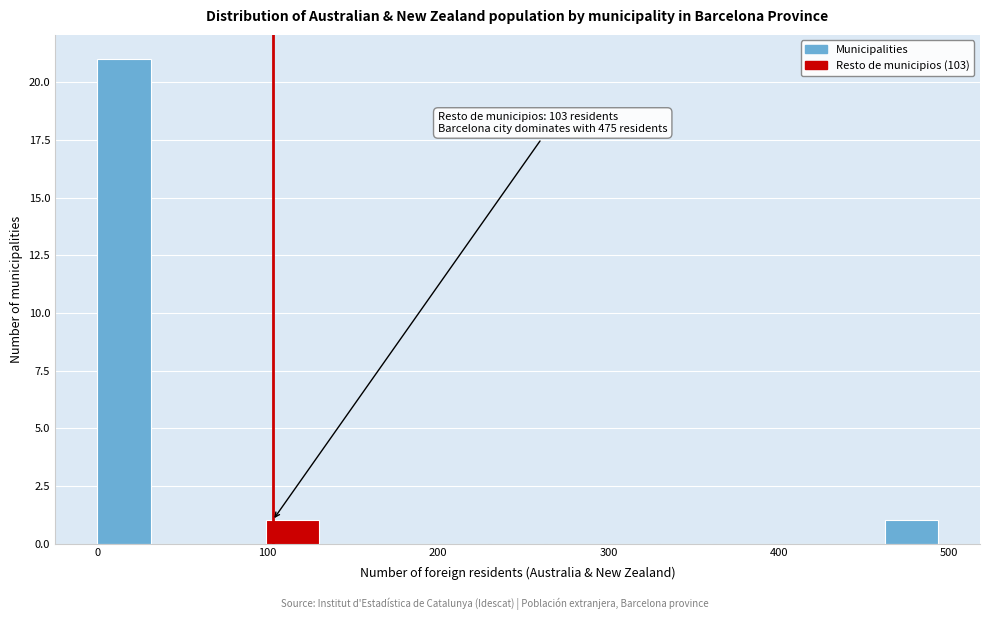

Read against the x-axis, roughly where is the centre of the tallest bar?

20